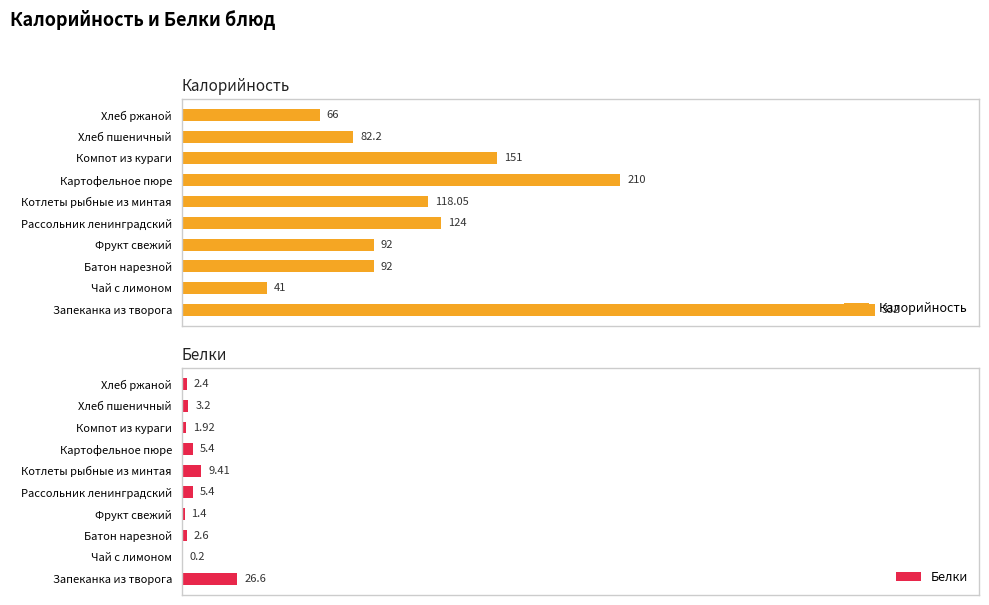

Count the number of data series in this chart.

2